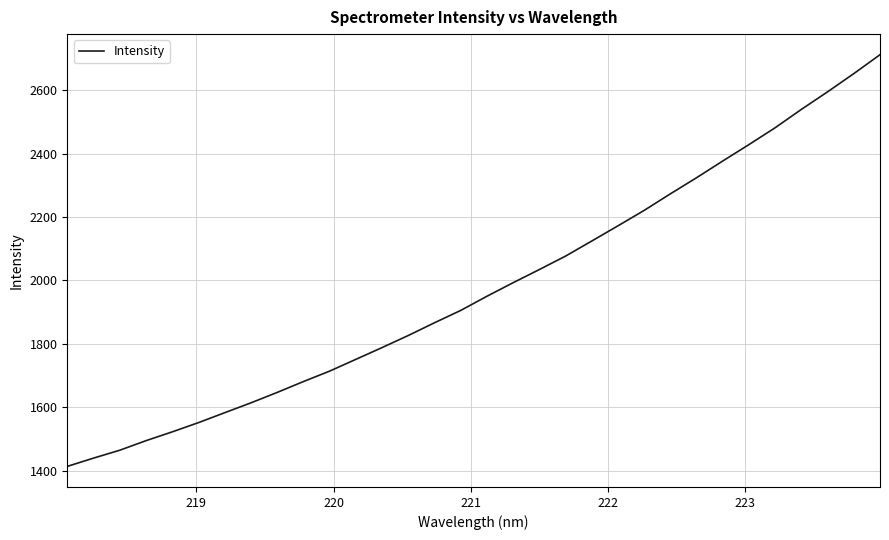

True or false: the data has more than 2 interior local peaks.

False